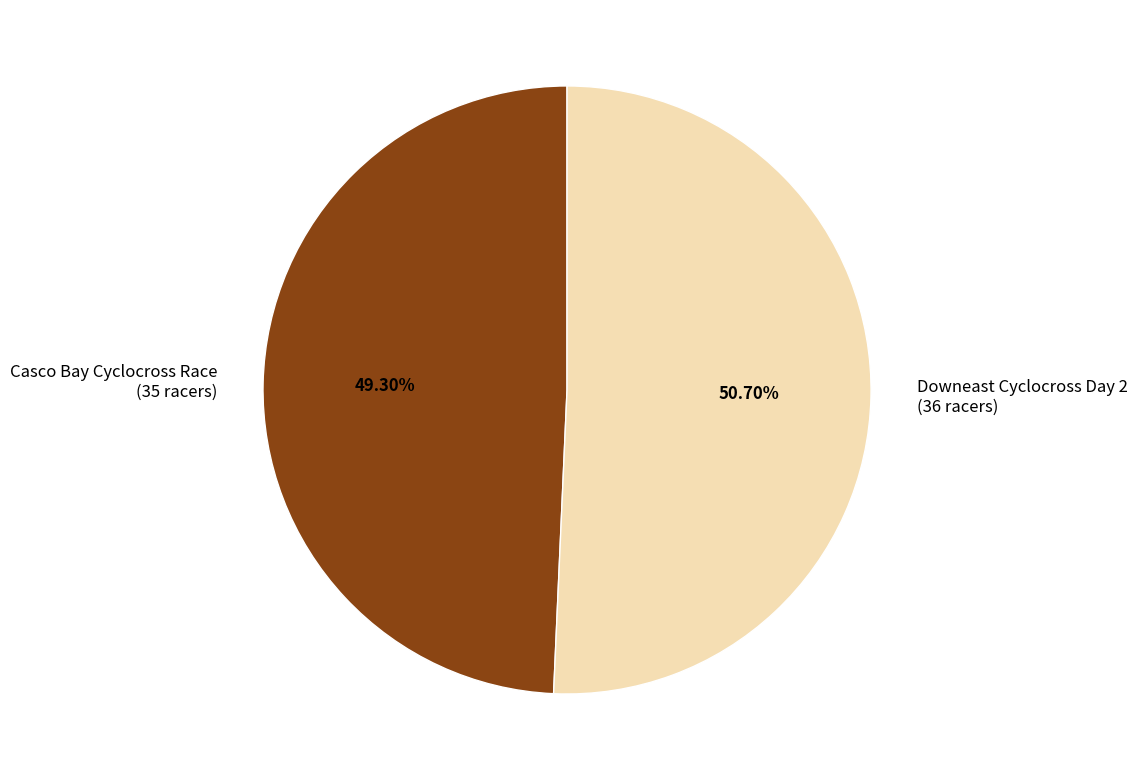

What percentage is the Casco Bay Cyclocross Race slice, to the nearest percent?

49%